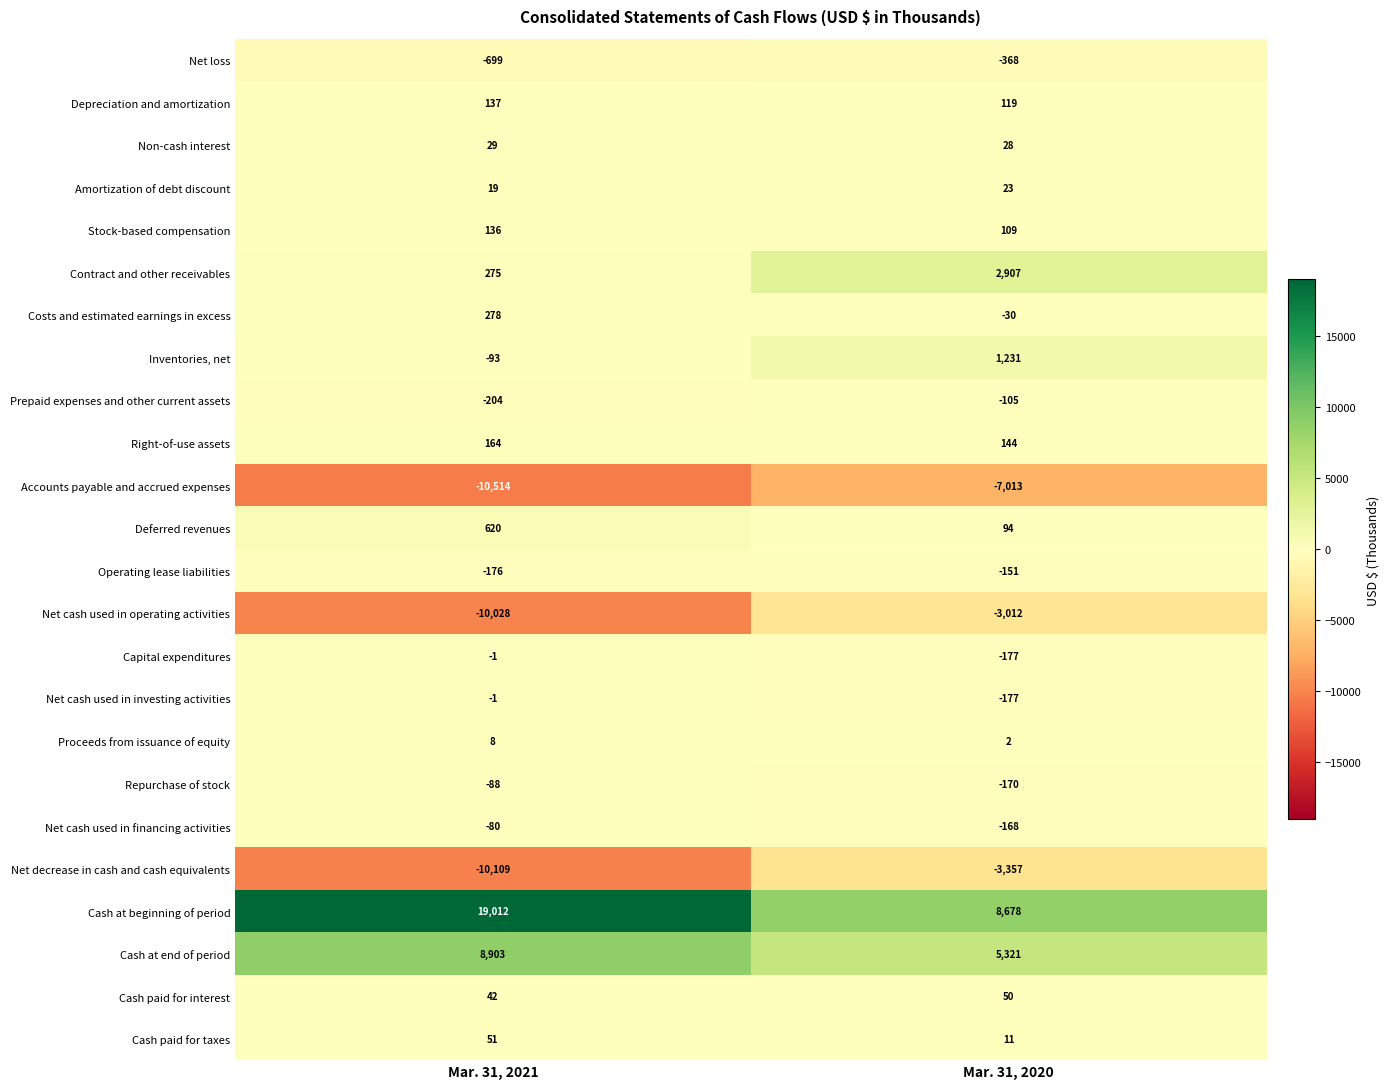

Which series changed the most between Mar. 31, 2021 and Mar. 31, 2020?

Cash at beginning of period